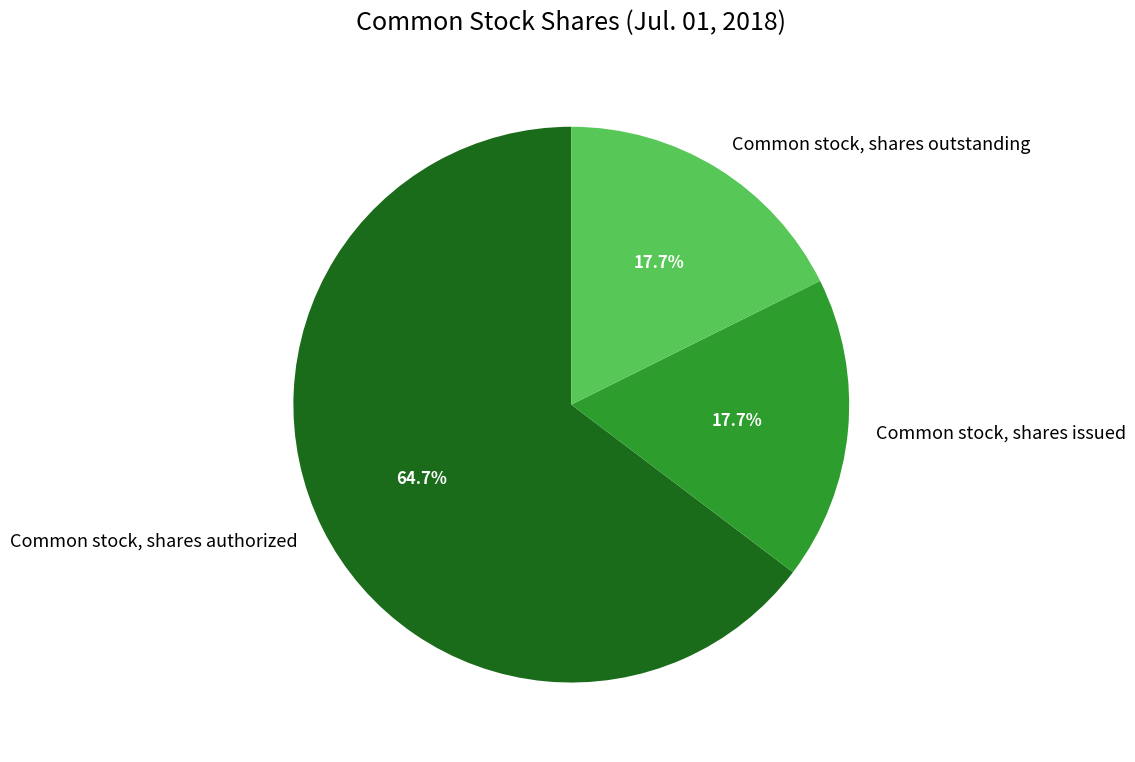

To the nearest percent, what is the difference between the Common stock, shares authorized and Common stock, shares issued slice percentages?

47%